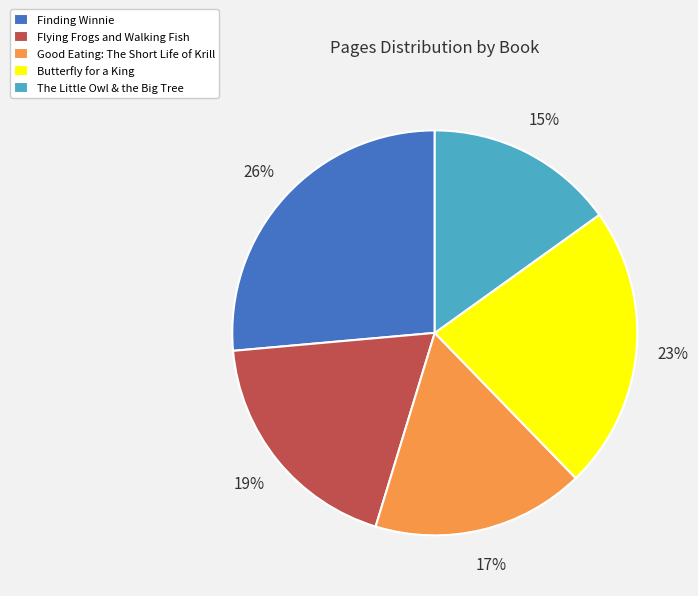

Does Good Eating: The Short Life of Krill represent more than half of the total?

No